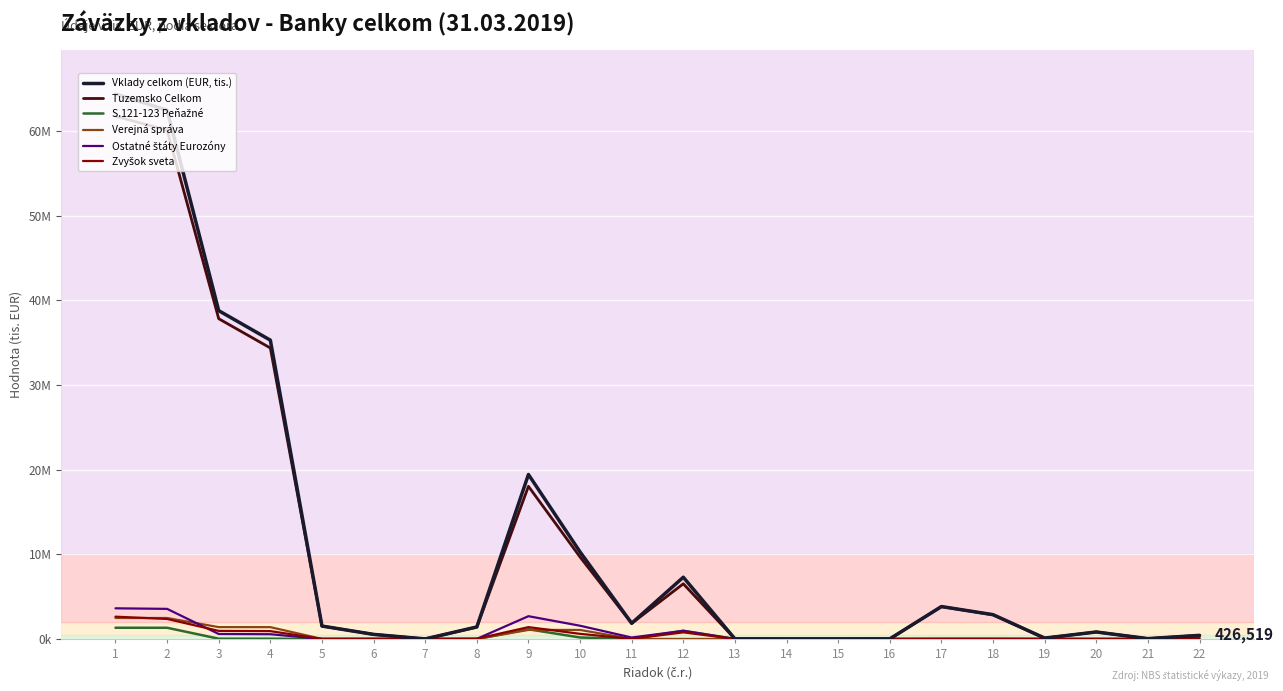

Does the chart display data point markers on the line(s)?

No